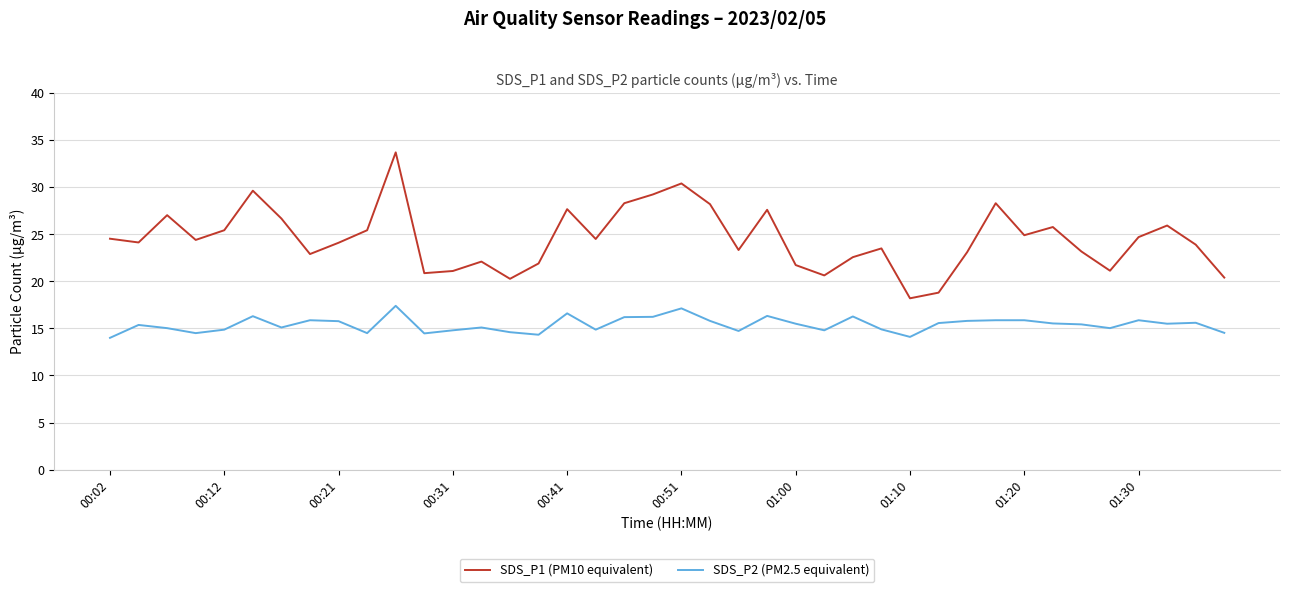

How many lines are shown in the chart?

2